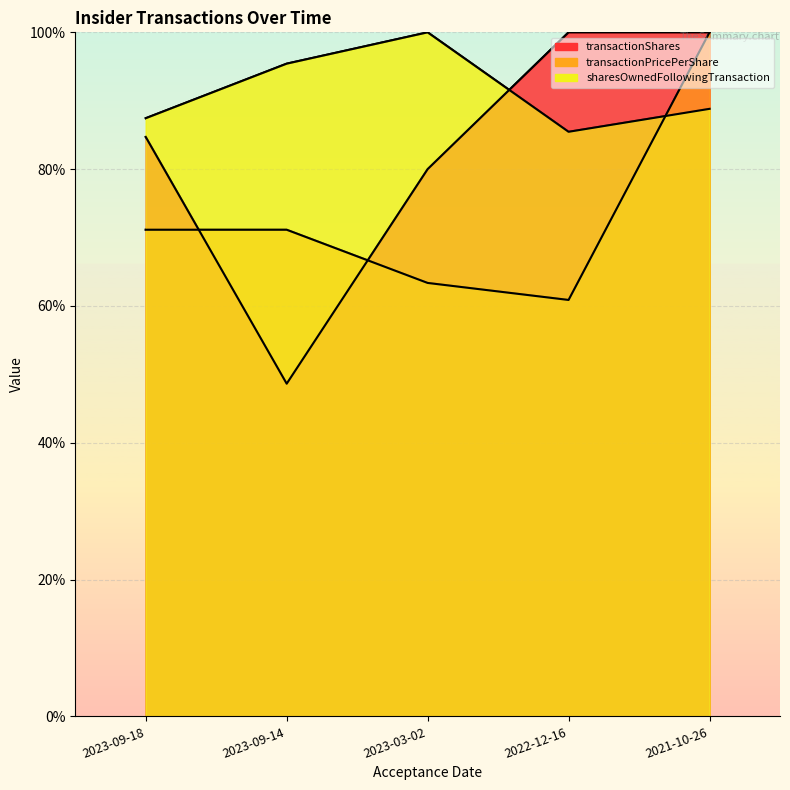

What is the lowest value of the transactionShares series?

48.6